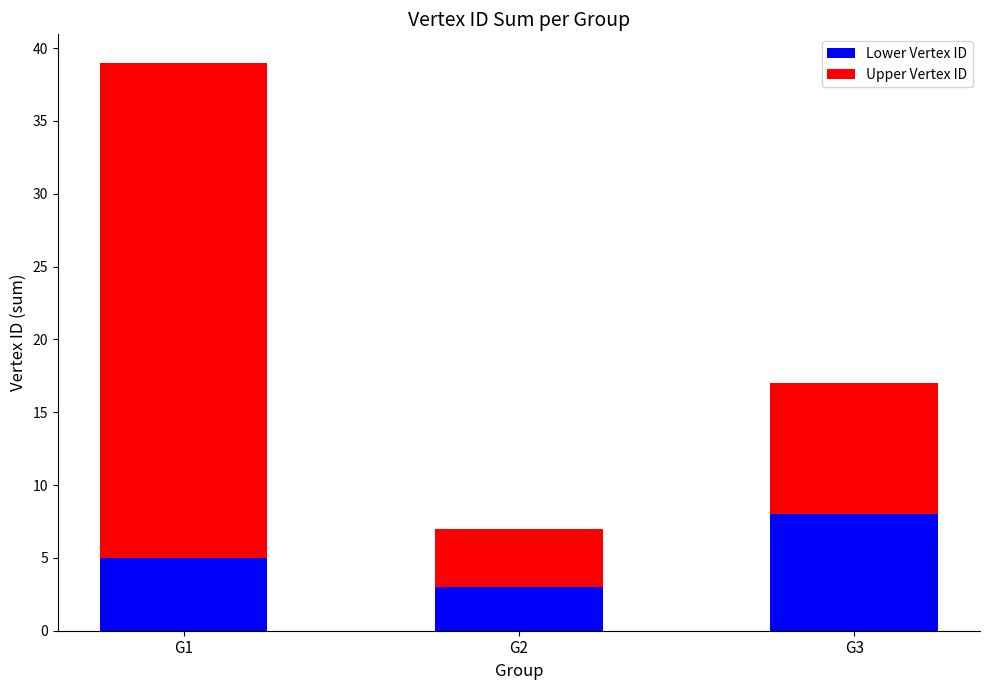

What is the minimum value for Lower Vertex ID?

3